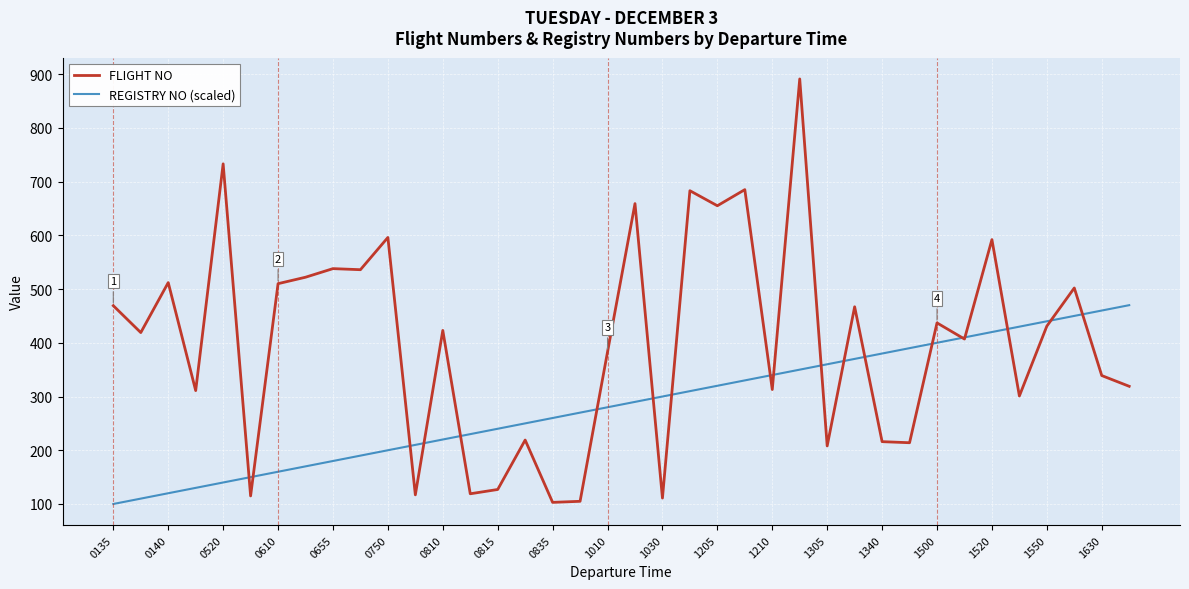

Rank the series by their maximum value, from highest to lowest.

FLIGHT NO, REGISTRY NO (scaled)